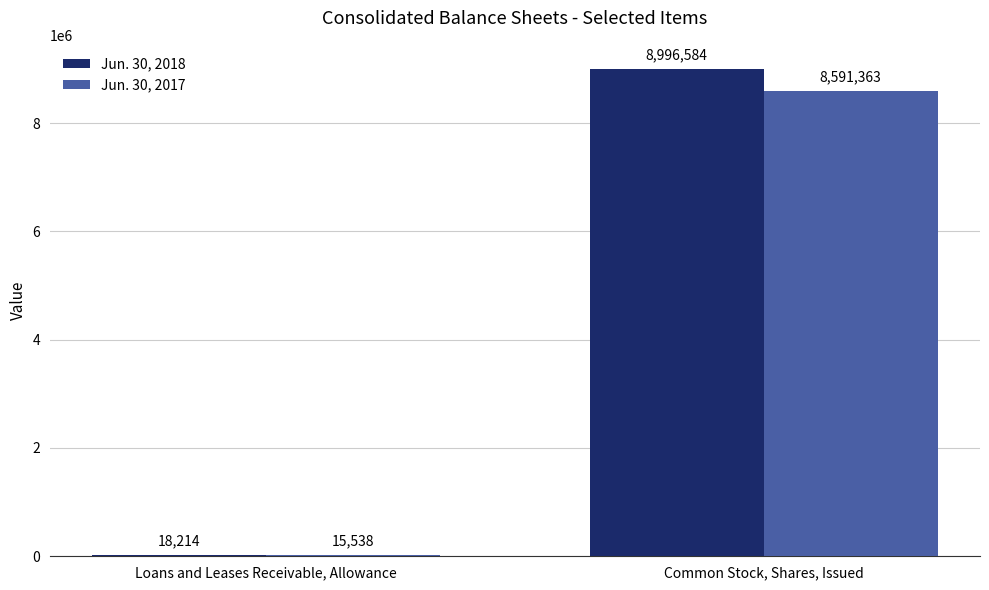

True or false: Jun. 30, 2017 has a value of 2918015 at Common Stock, Shares, Issued.

False